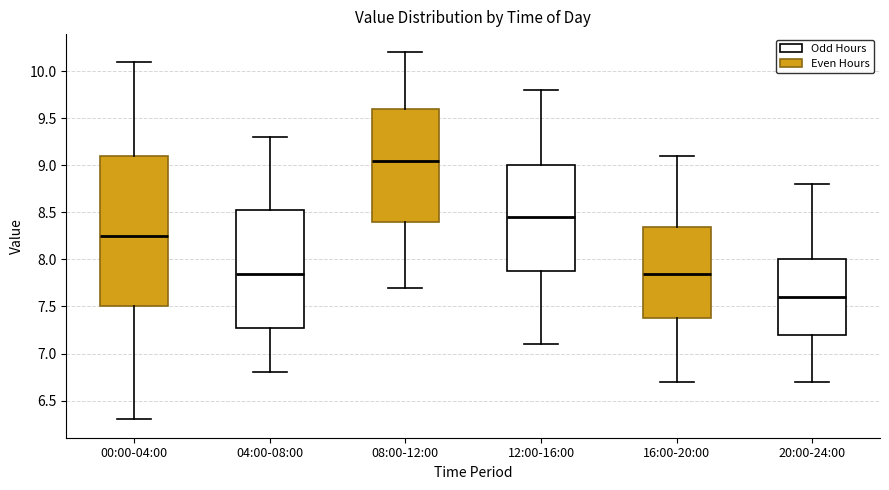

Reading left to right, transcribe this box plot: for each box, give where its median line is, the range the box spans, and where its two whiskers end, as read against the y-axis. The values are not printed on the chart, so give them approximately, as read against the axis.

00:00-04:00: median 8.25, box 7.50 to 9.10, whiskers 6.30 to 10.10
04:00-08:00: median 7.85, box 7.30 to 8.55, whiskers 6.80 to 9.30
08:00-12:00: median 9.05, box 8.40 to 9.60, whiskers 7.70 to 10.20
12:00-16:00: median 8.45, box 7.90 to 9.00, whiskers 7.10 to 9.80
16:00-20:00: median 7.85, box 7.40 to 8.35, whiskers 6.70 to 9.10
20:00-24:00: median 7.60, box 7.20 to 8.00, whiskers 6.70 to 8.80